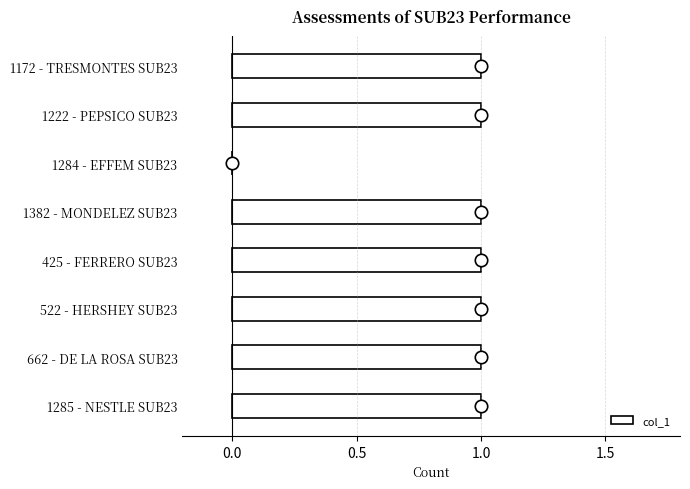

The col_1 series shows 1 at 1172 - TRESMONTES SUB23. True or false?

True